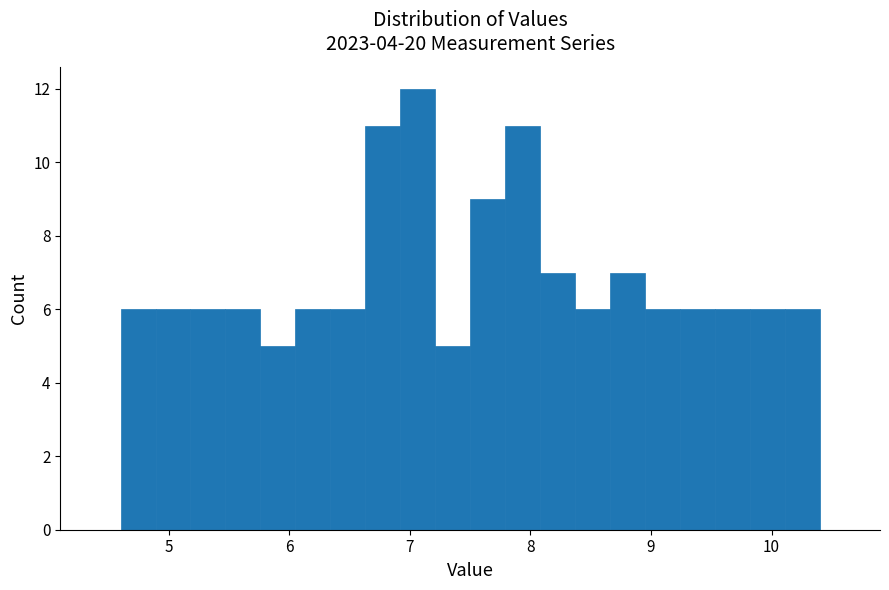

Read against the x-axis, roughly where is the centre of the tallest bar?

7.1